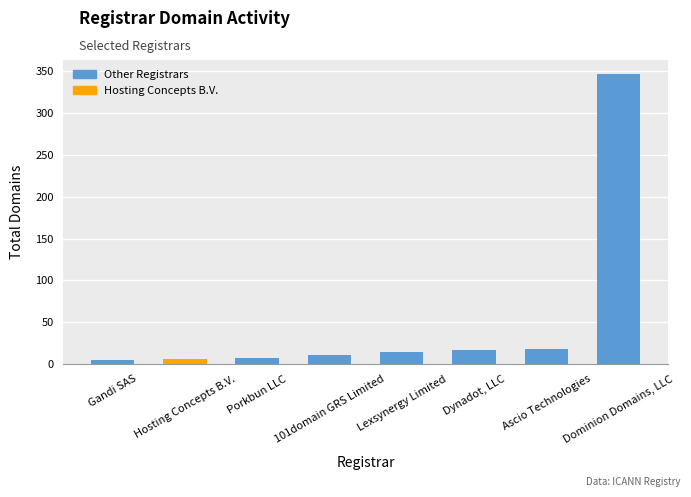

Are the bars grouped side by side (vs. stacked)?

No